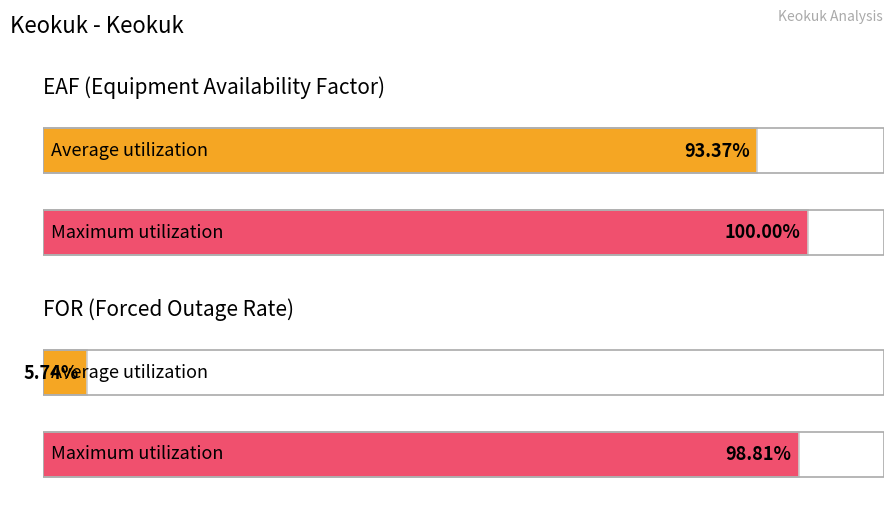

Rank the series by their maximum value, from highest to lowest.

EAF, FOR